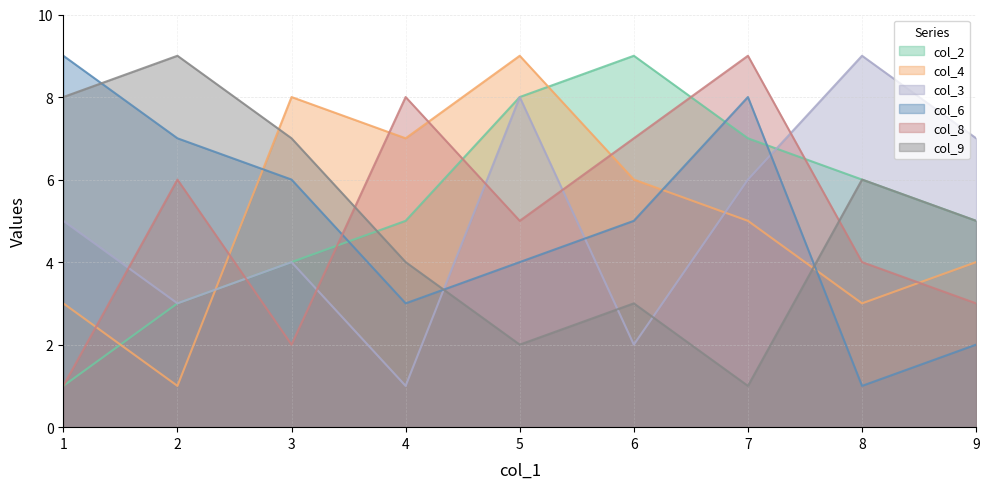

Which has a higher value, 4 or 6?

6